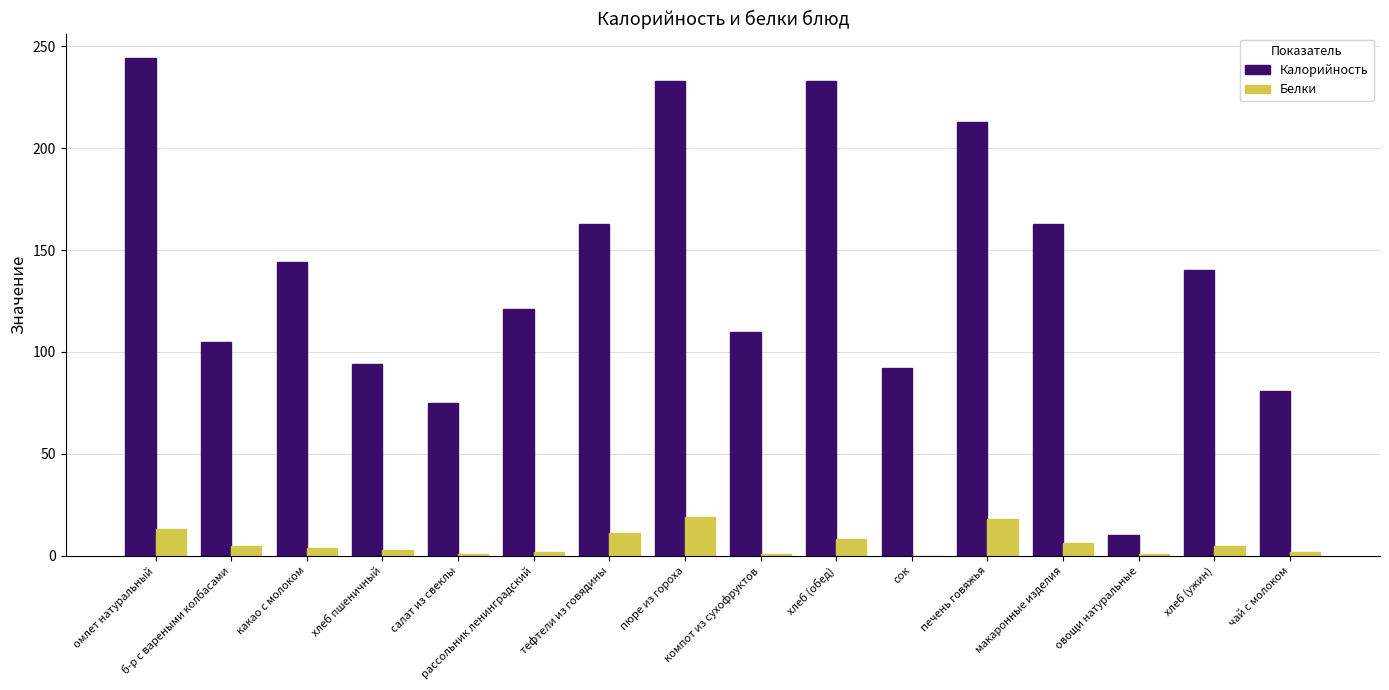

Between тефтели из говядины and сок, which series saw the biggest shift?

Калорийность